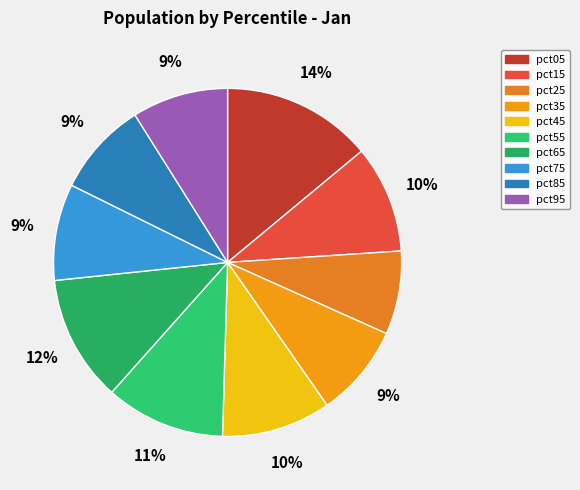

What is the largest slice in the pie chart?

pct05